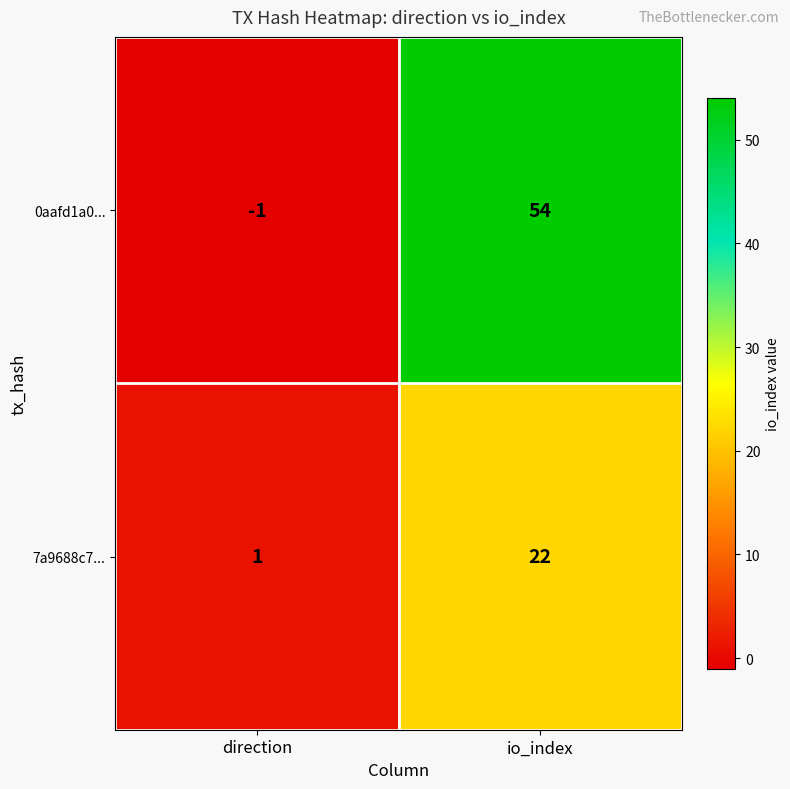

Rank the series at direction from highest to lowest value.

7a9688c7..., 0aafd1a0...